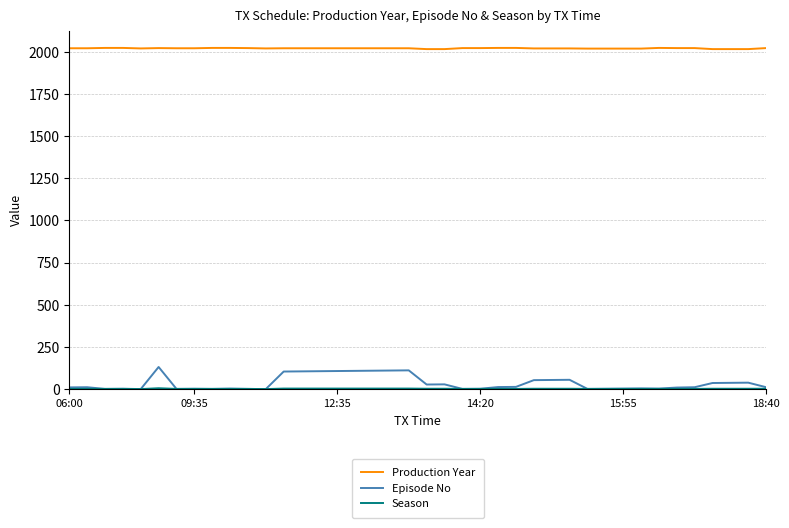

Count the Production Year values in the range 2020 to 2022.

24